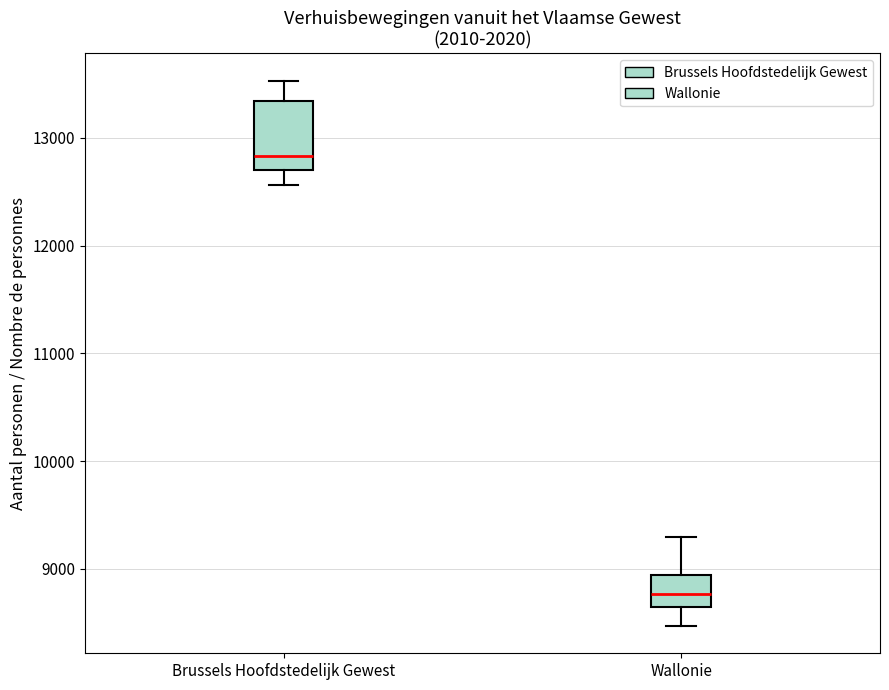

Reading left to right, transcribe this box plot: for each box, give where its median line is, the range the box spans, and where its two whiskers end, as read against the y-axis. The values are not printed on the chart, so give them approximately, as read against the axis.

Brussels Hoofdstedelijk Gewest: median 12800, box 12700 to 13300, whiskers 12600 to 13500
Wallonie: median 8800, box 8600 to 8900, whiskers 8500 to 9300